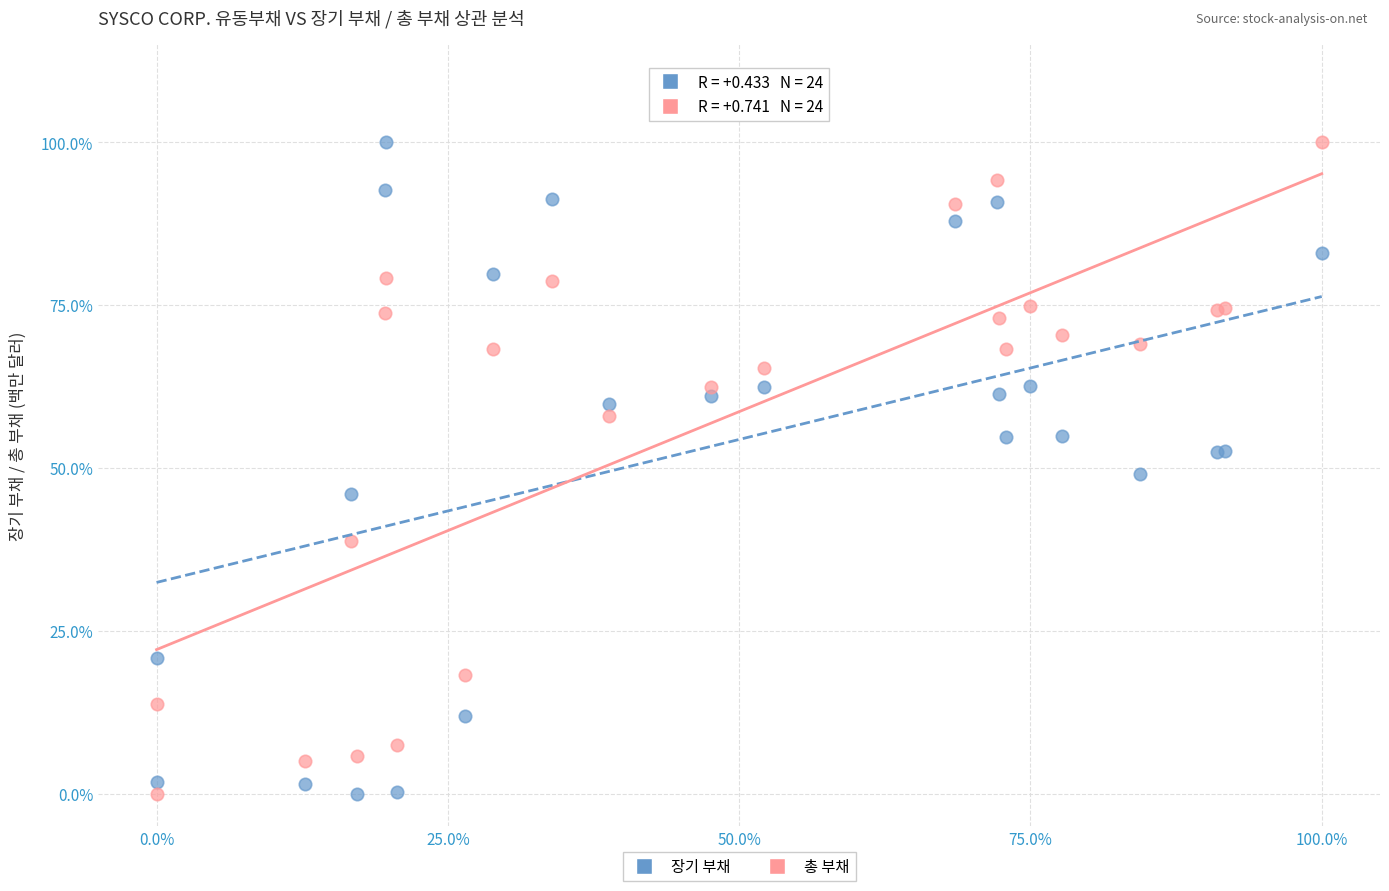

What are all the series names shown in the legend?

장기 부채, 총 부채